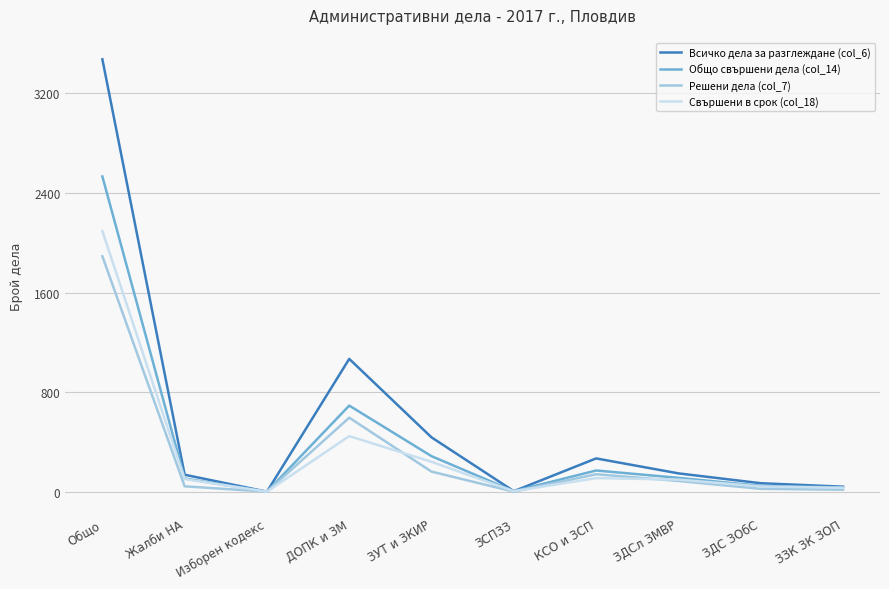

What is the sum of all Свършени в срок (col_18) values?

3192